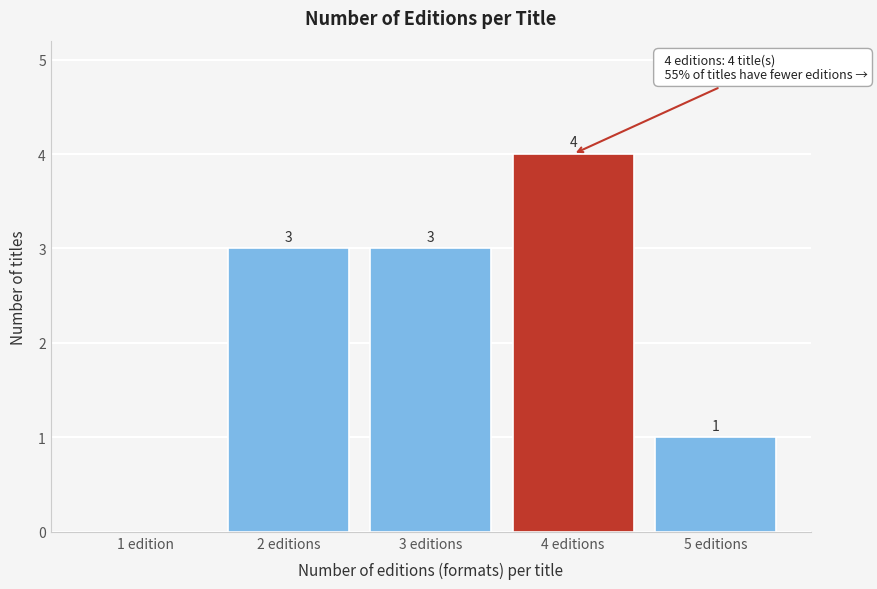

Reading left to right, list all the values displayed in this chart.

1 edition=0	2 editions=3	3 editions=3	4 editions=4	5 editions=1